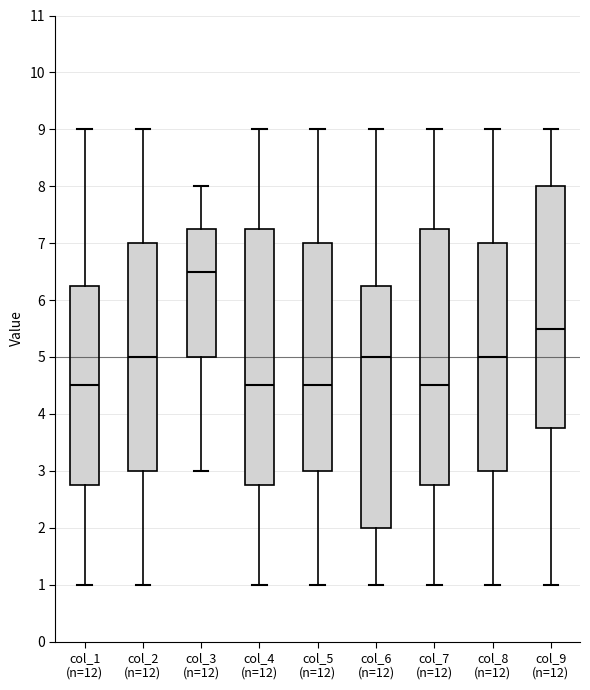

Reading left to right, transcribe this box plot: for each box, give where its median line is, the range the box spans, and where its two whiskers end, as read against the y-axis. The values are not printed on the chart, so give them approximately, as read against the axis.

col_1 (n=12): median 4.5, box 2.8 to 6.3, whiskers 1.0 to 9.0
col_2 (n=12): median 5.0, box 3.0 to 7.0, whiskers 1.0 to 9.0
col_3 (n=12): median 6.5, box 5.0 to 7.3, whiskers 3.0 to 8.0
col_4 (n=12): median 4.5, box 2.8 to 7.3, whiskers 1.0 to 9.0
col_5 (n=12): median 4.5, box 3.0 to 7.0, whiskers 1.0 to 9.0
col_6 (n=12): median 5.0, box 2.0 to 6.3, whiskers 1.0 to 9.0
col_7 (n=12): median 4.5, box 2.8 to 7.3, whiskers 1.0 to 9.0
col_8 (n=12): median 5.0, box 3.0 to 7.0, whiskers 1.0 to 9.0
col_9 (n=12): median 5.5, box 3.8 to 8.0, whiskers 1.0 to 9.0